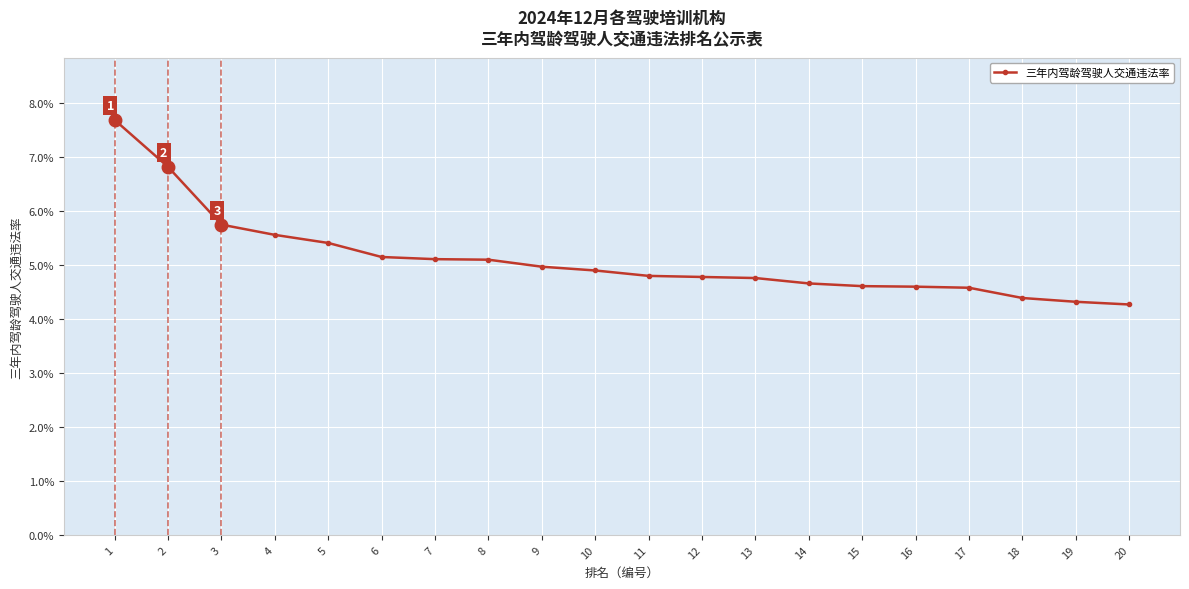

Reading left to right, transcribe all the data shown in this chart.

0.1	0.1	0.1	0.1	0.1	0.1	0.1	0.1	0.0	0.0	0.0	0.0	0.0	0.0	0.0	0.0	0.0	0.0	0.0	0.0